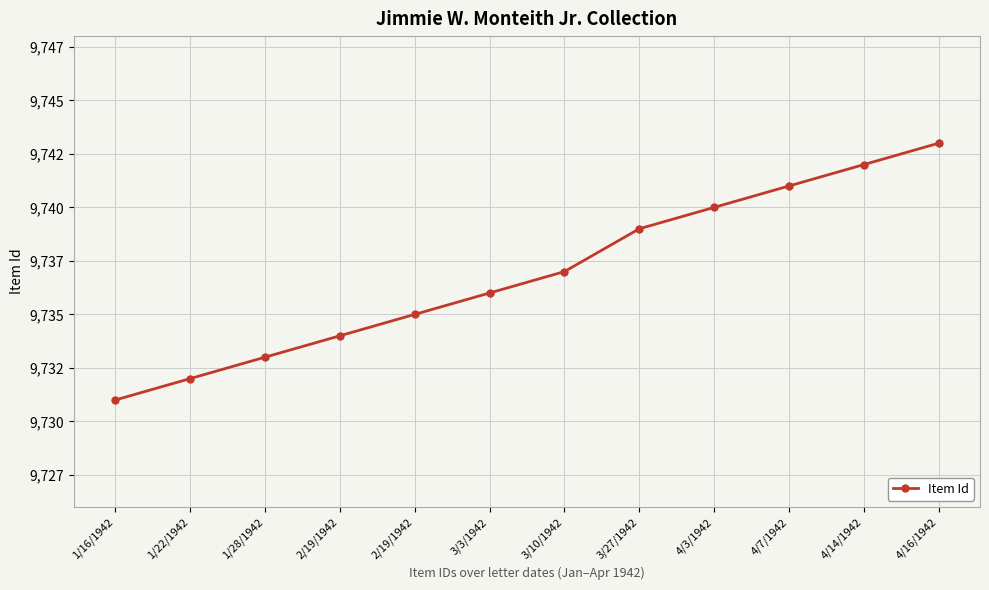

What is the smallest value displayed?

9731